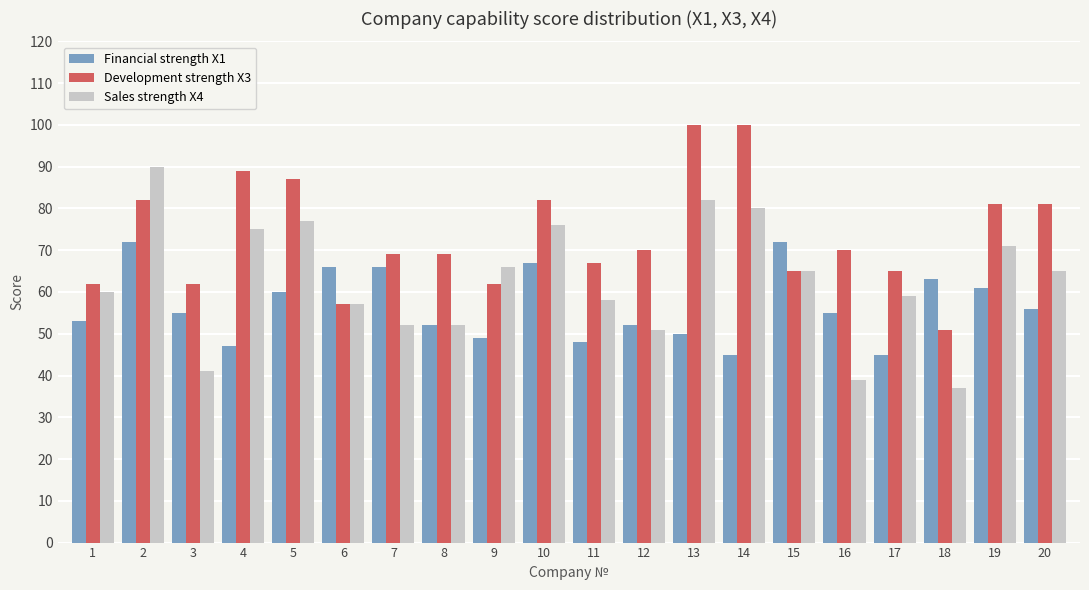

What are all the series names shown in the legend?

Financial strength X1, Development strength X3, Sales strength X4